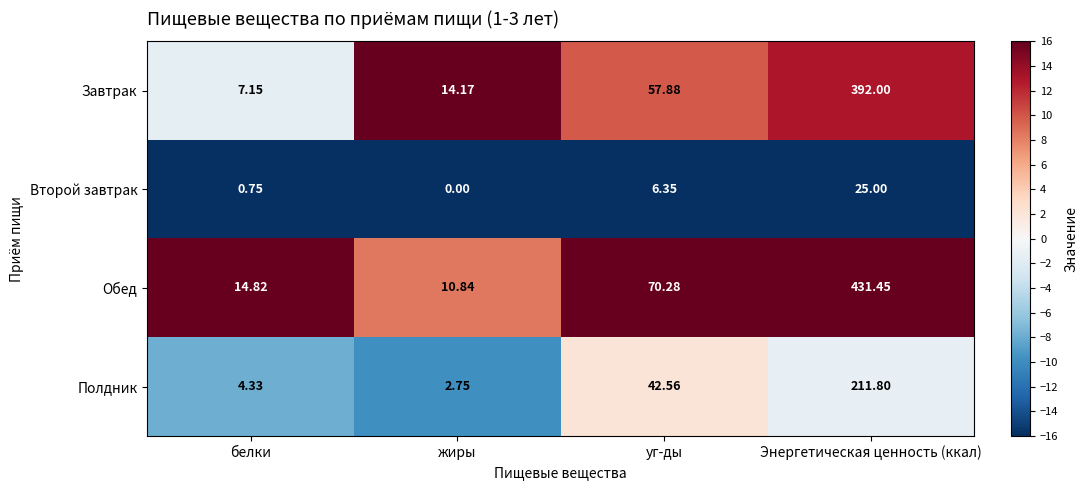

Which series has the largest total across all categories?

Обед